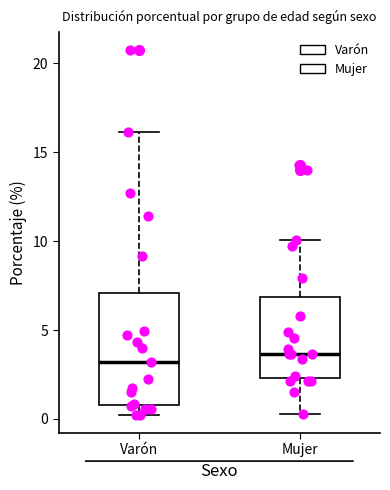

Where does the upper whisker of the box for Mujer end on the y-axis? The values are not printed on the chart, so give them approximately, as read against the axis.

10.0